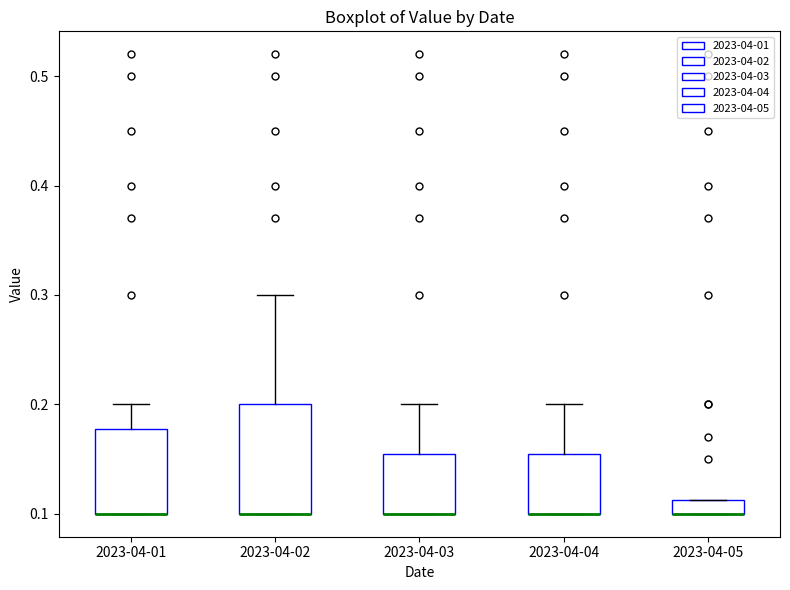

Where is the upper edge of the box for 2023-04-05 on the y-axis? The values are not printed on the chart, so give them approximately, as read against the axis.

0.11